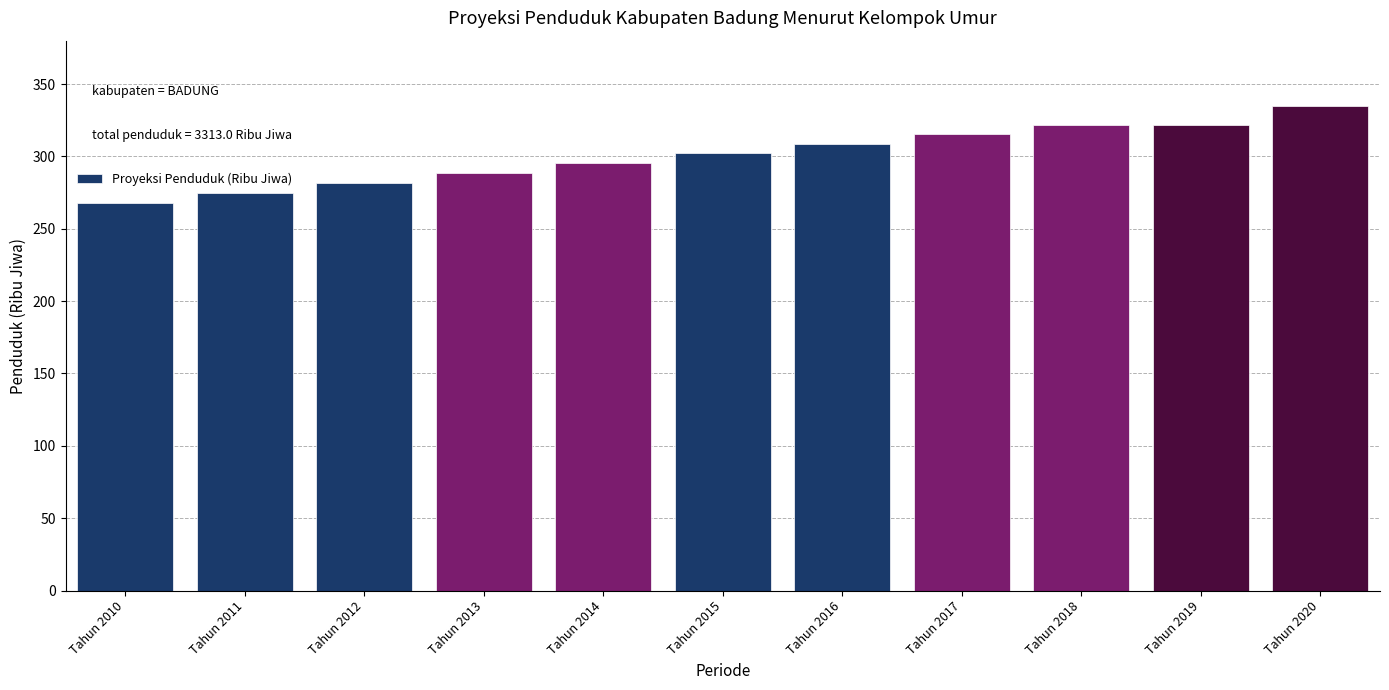

Reading right to left, list all the values displayed in this chart.

334.8	321.8	321.8	315.3	308.7	302.1	295.3	288.6	281.8	274.9	267.9